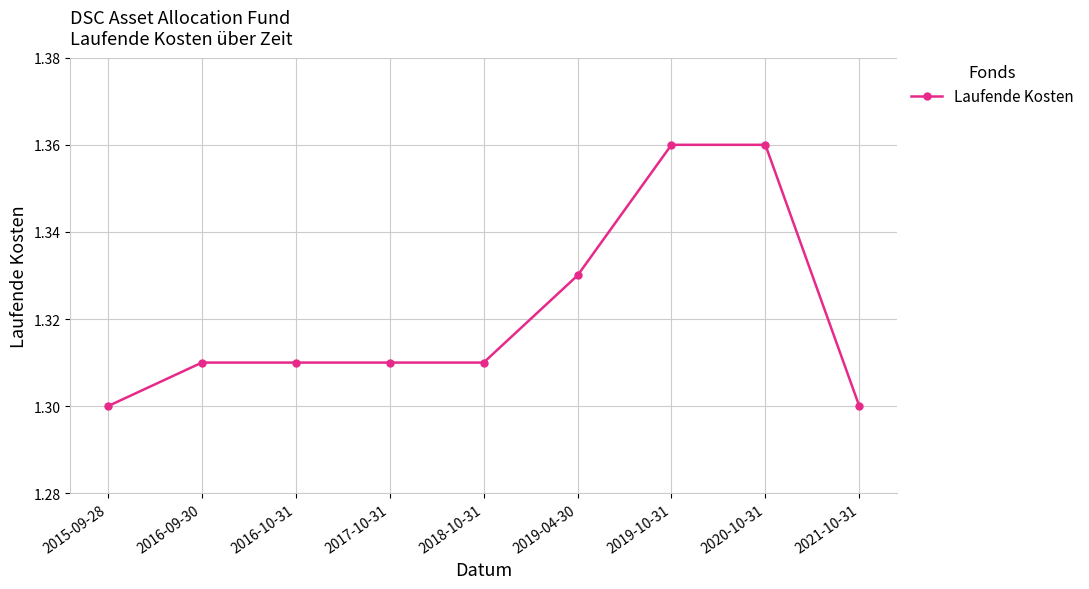

The chart shows a value of 1.3 at 2021-10-31. True or false?

True